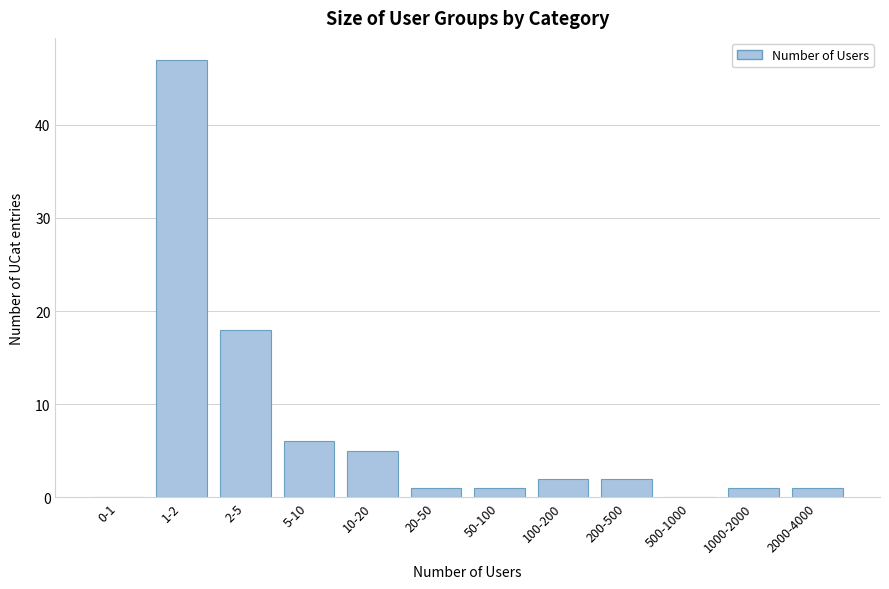

Reading left to right, extract all data points from this chart.

0-1=0	1-2=47	2-5=18	5-10=6	10-20=5	20-50=1	50-100=1	100-200=2	200-500=2	500-1000=0	1000-2000=1	2000-4000=1